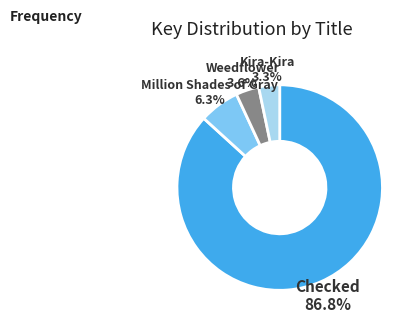

Do Kira-Kira and Million Shades of Gray together represent more than half of the pie?

No